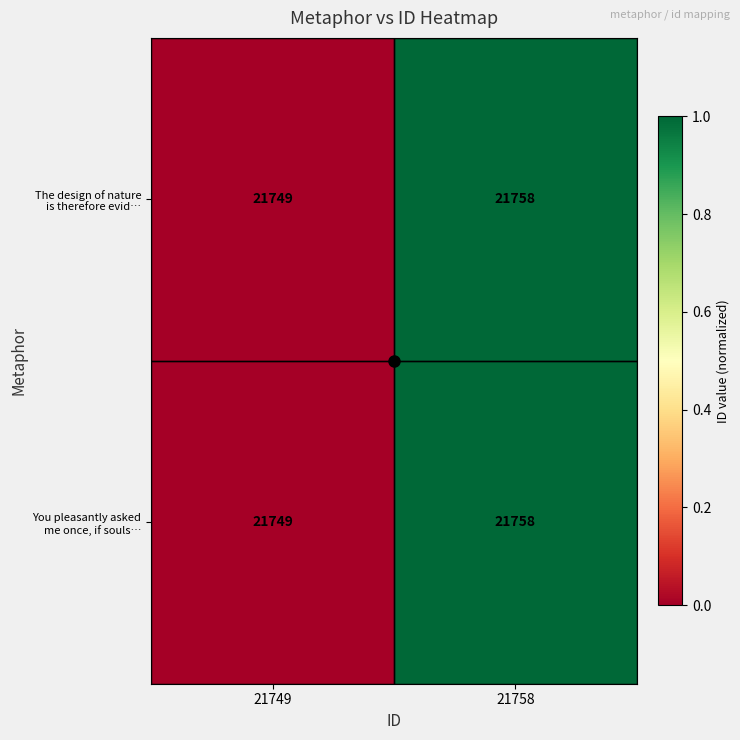

What is the smallest value displayed?

21749